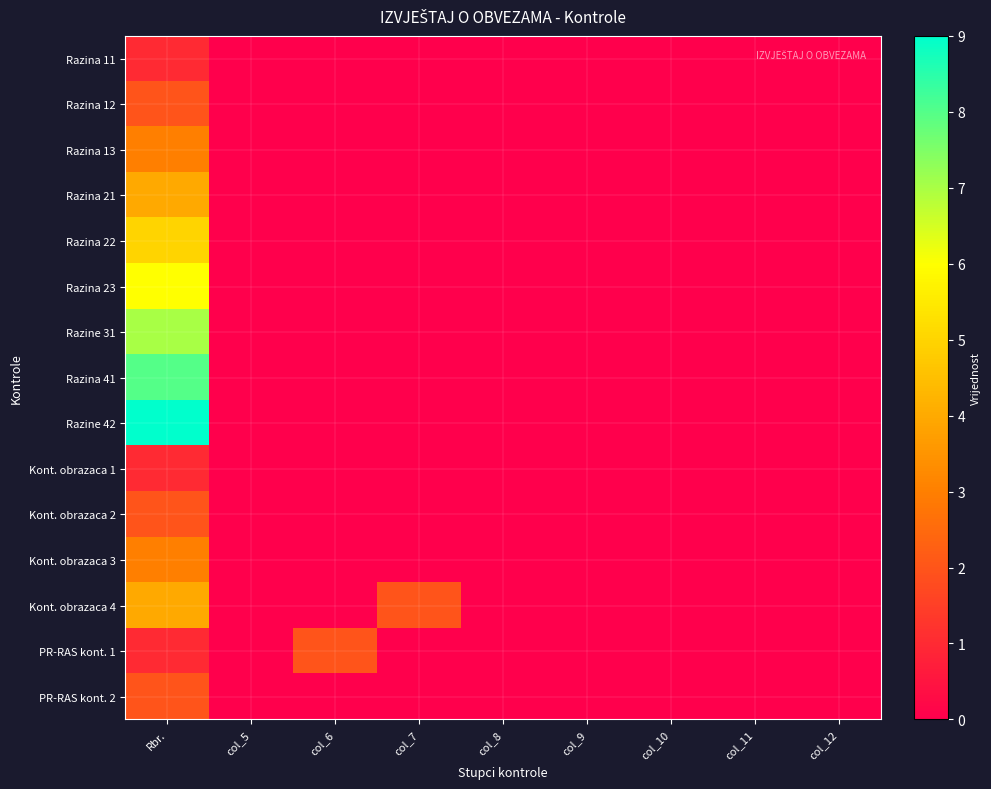

Which series has the largest total across all categories?

Razine 42